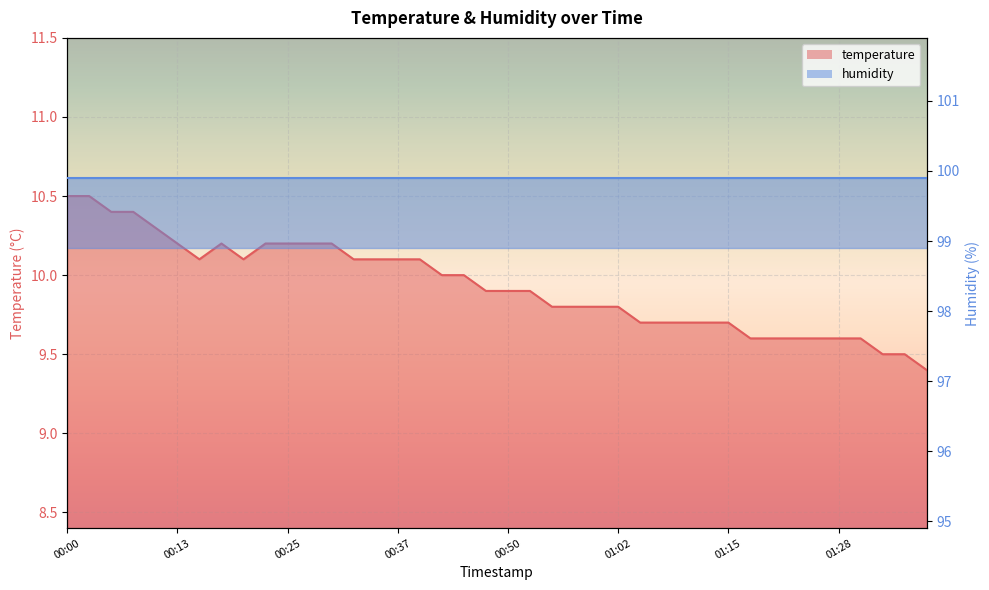

Reading right to left, transcribe all the data shown in this chart.

9.4	9.5	9.5	9.6	9.6	9.6	9.6	9.6	9.6	9.7	9.7	9.7	9.7	9.7	9.8	9.8	9.8	9.8	9.9	9.9	9.9	10.0	10.0	10.1	10.1	10.1	10.1	10.2	10.2	10.2	10.2	10.1	10.2	10.1	10.2	10.3	10.4	10.4	10.5	10.5